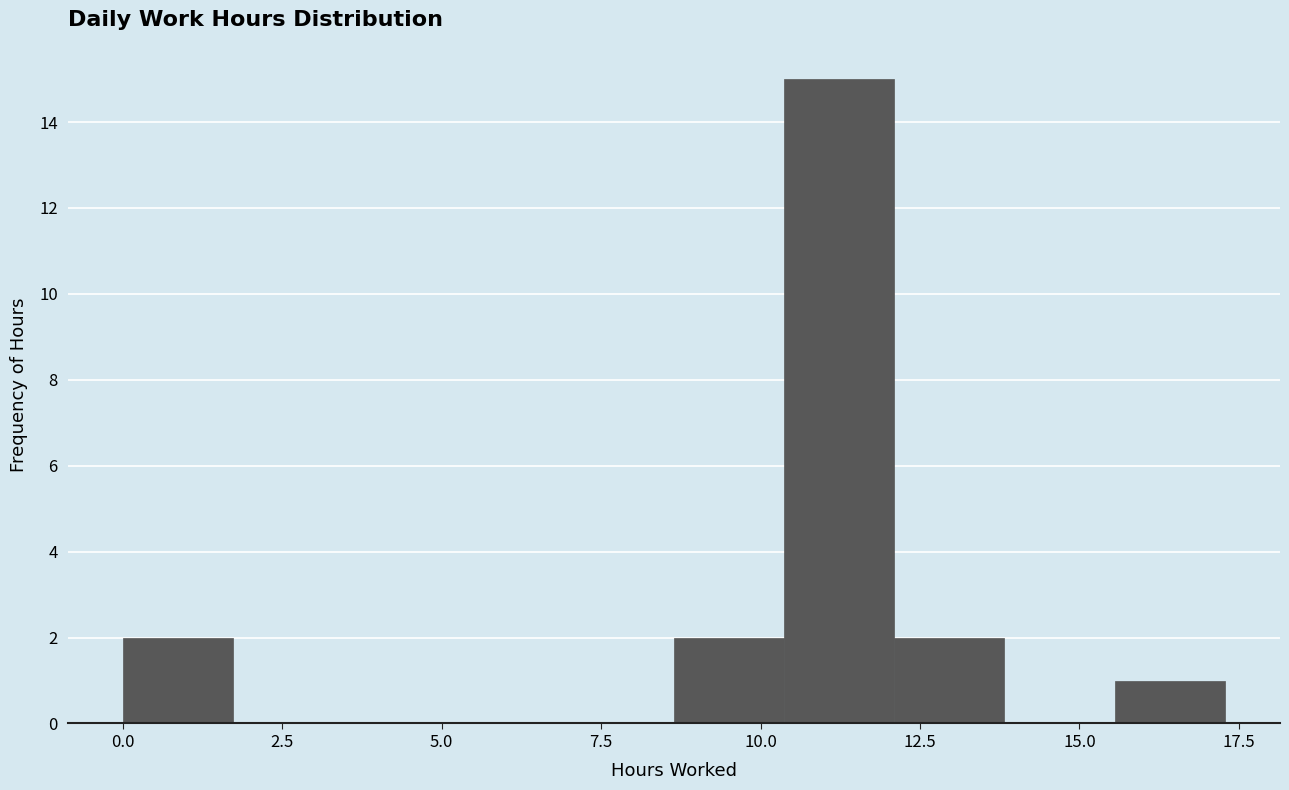

Read against the x-axis, roughly where is the centre of the tallest bar?

11.0